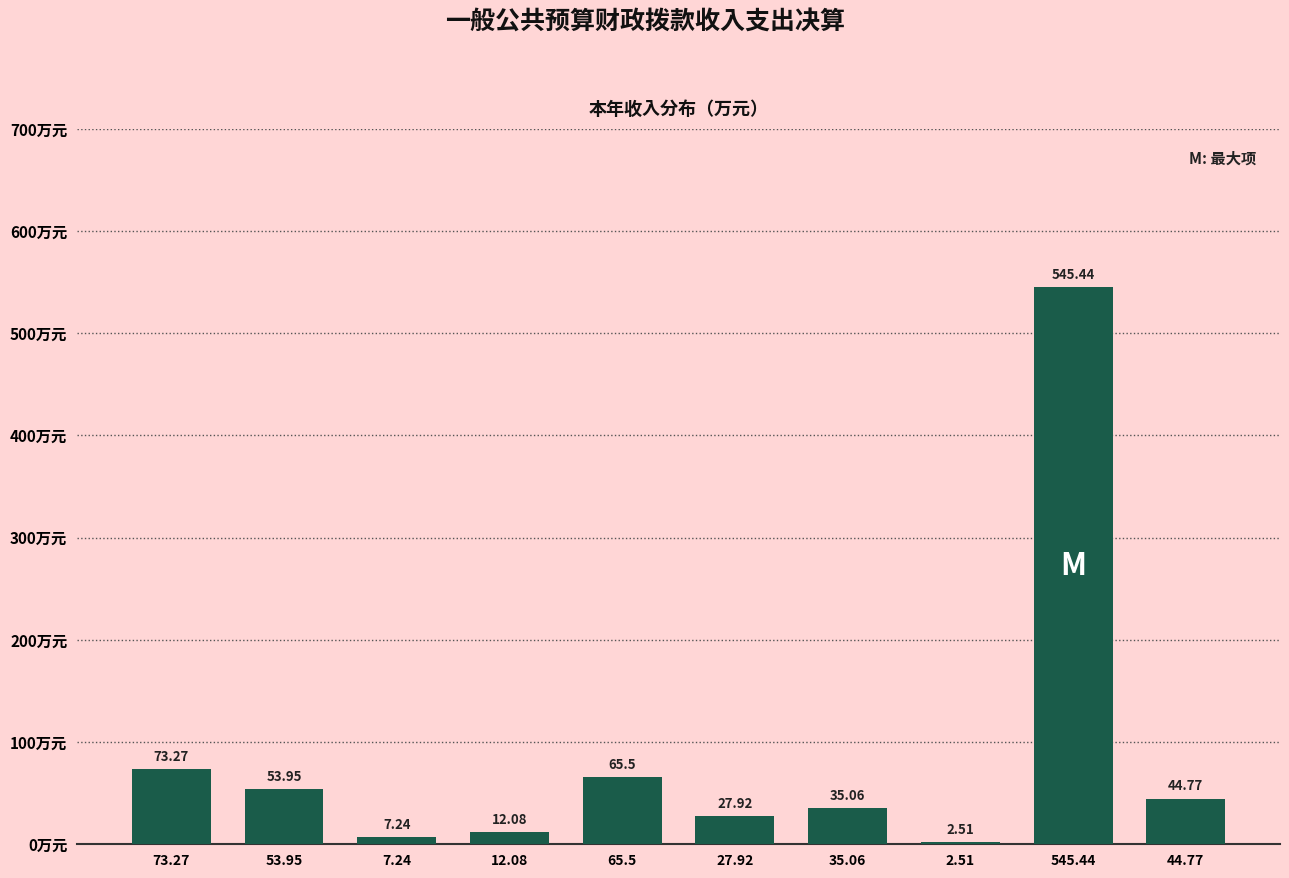

What is the sum of all values?

867.7